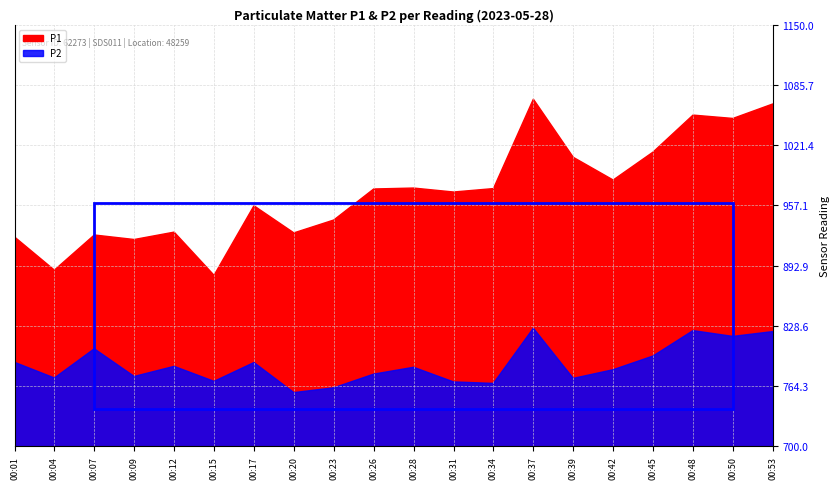

What is the difference between the P1 values at 00:45 and 00:31?

42.7